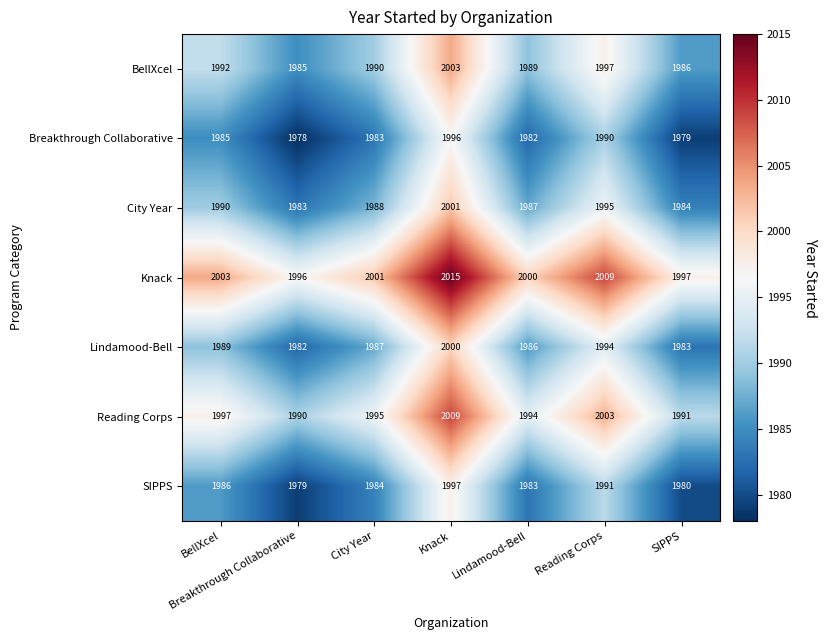

What is the sum of the SIPPS values at City Year and Breakthrough Collaborative?

3963